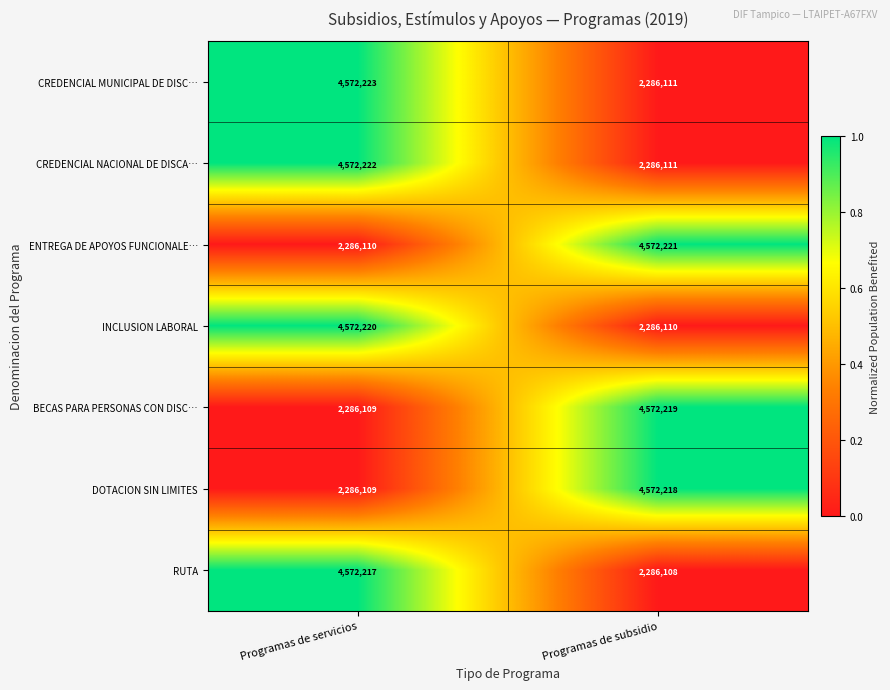

Which category has the highest value across all series?

Programas de servicios